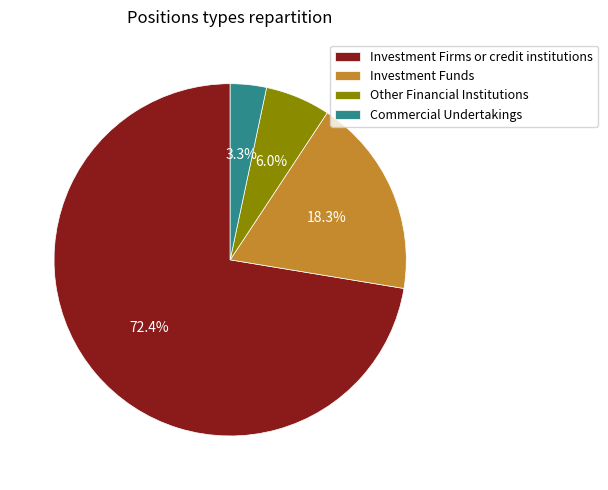

Which category accounts for the majority?

Investment Firms or credit institutions